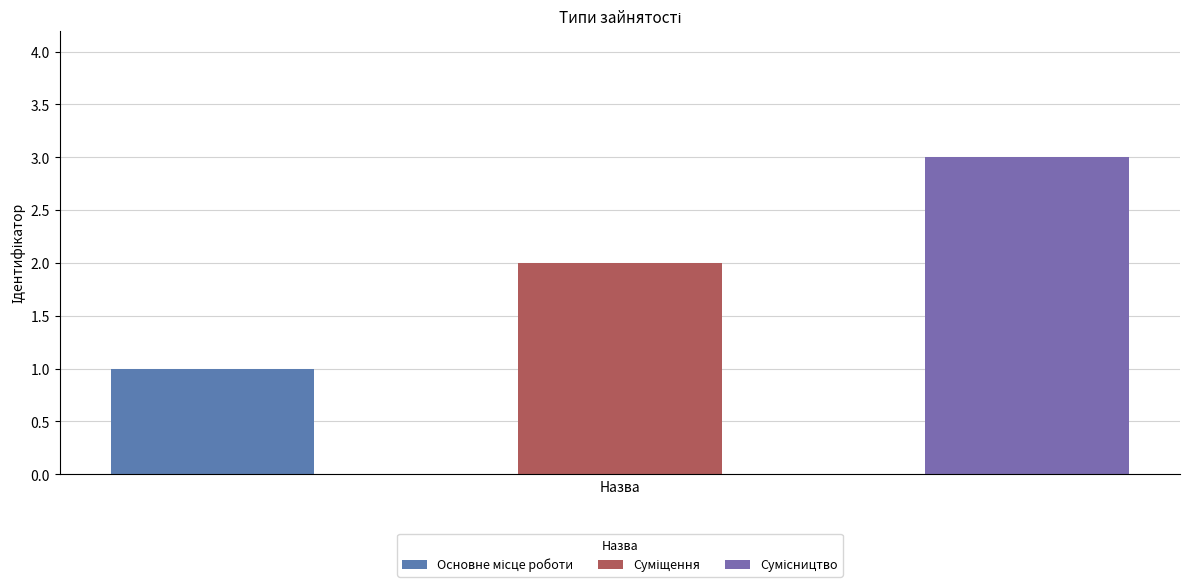

Reading left to right, extract all data points from this chart.

1	2	3